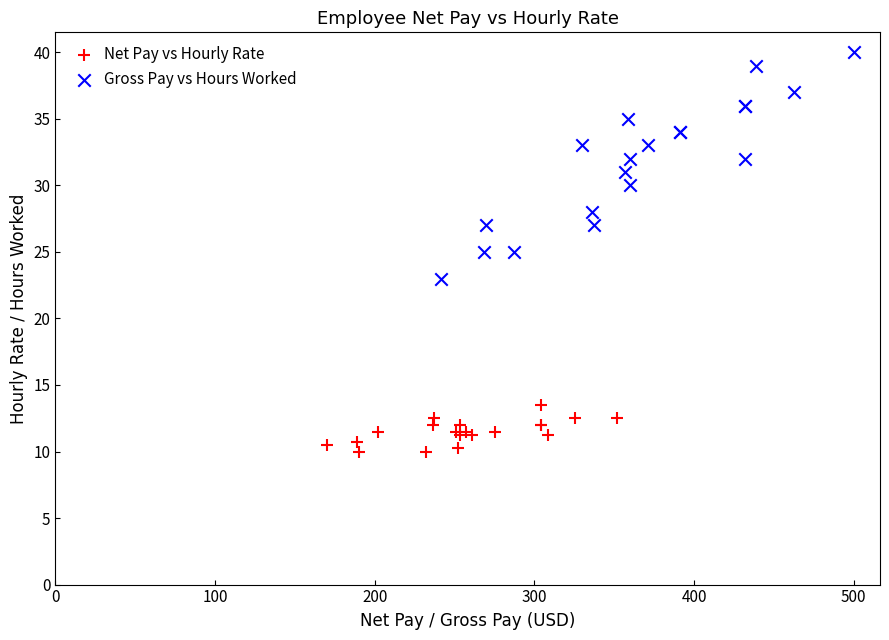

Which series has the widest spread of Y values?

Gross Pay vs Hours Worked